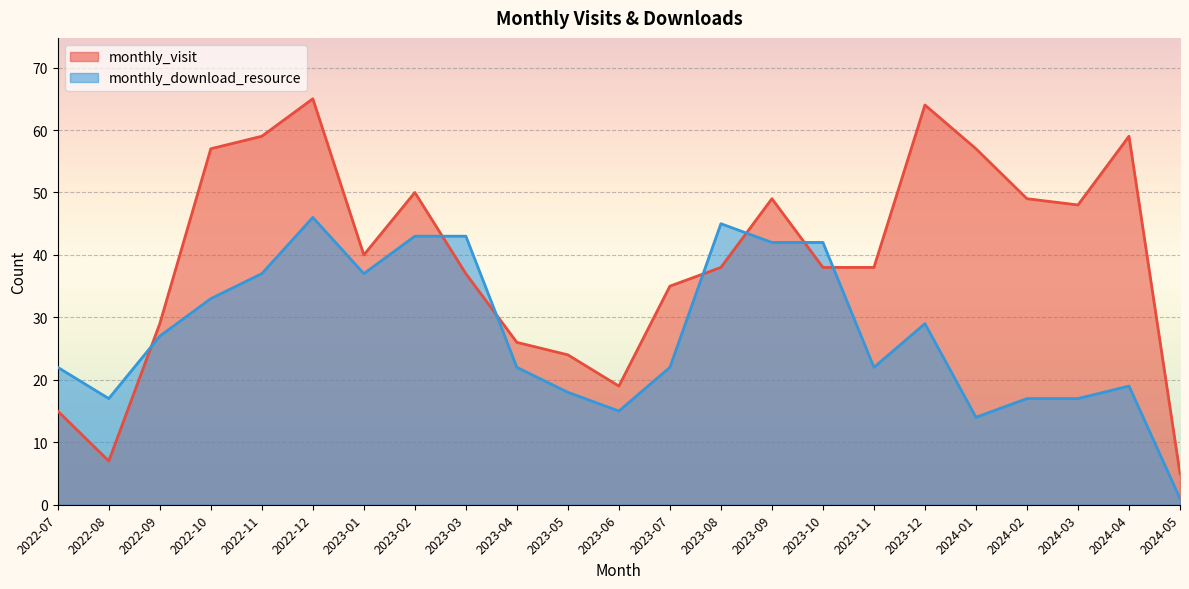

Which series ends up on top after the final intersection of monthly_download_resource and monthly_visit?

monthly_visit